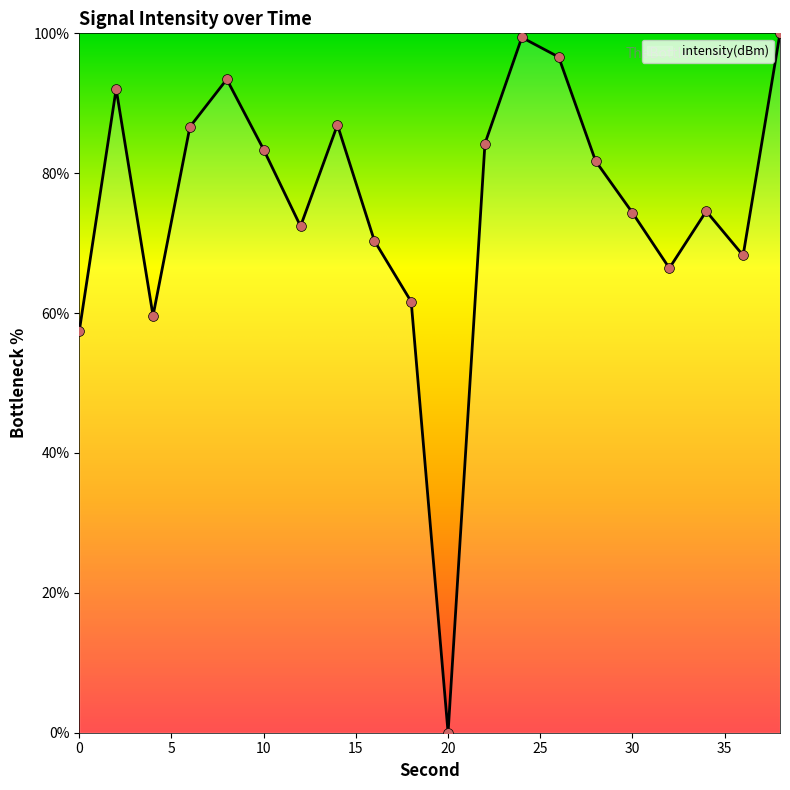

What is the maximum value shown in the chart?

100.0